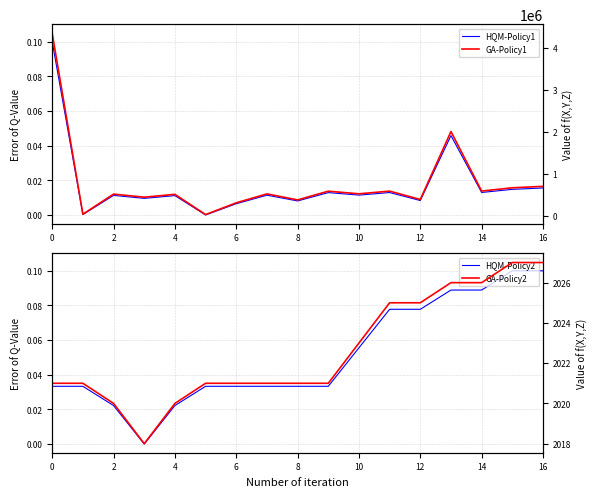

At how many categories does at least one series exceed 3421997?

1